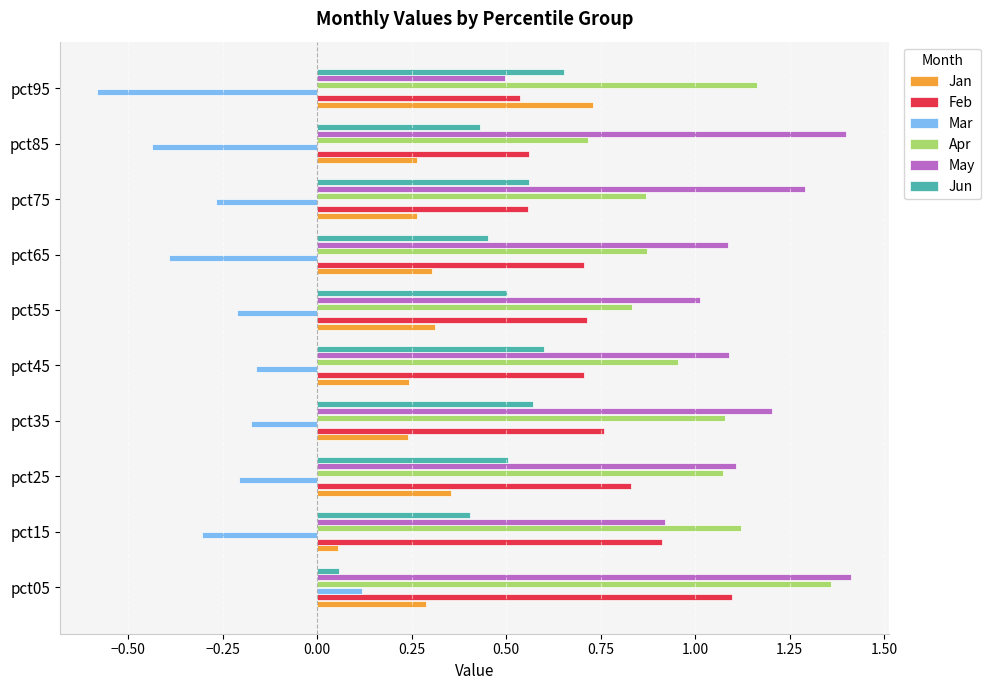

Which series has the largest total across all categories?

May